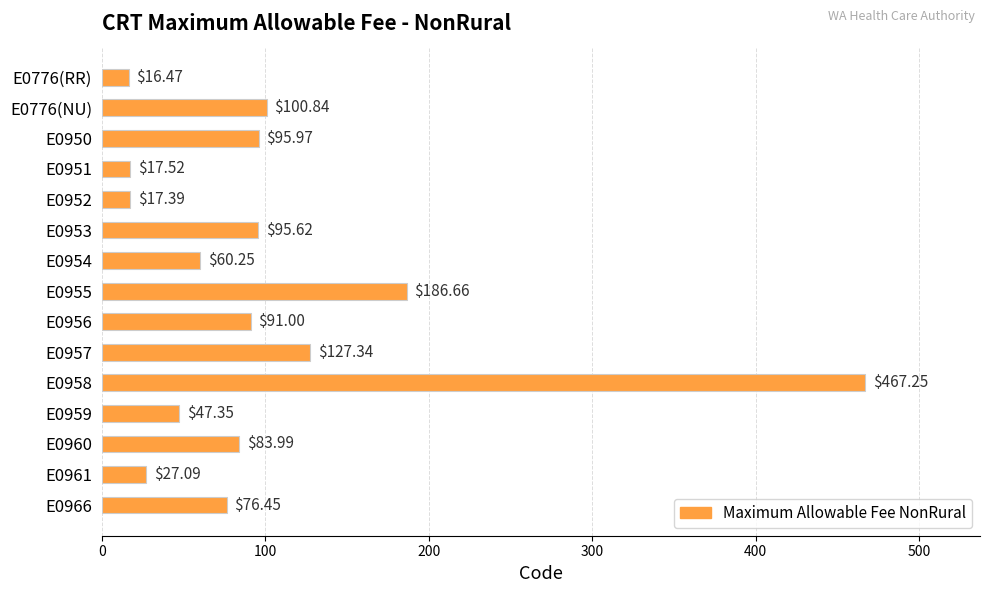

What is the smallest value displayed?

16.5